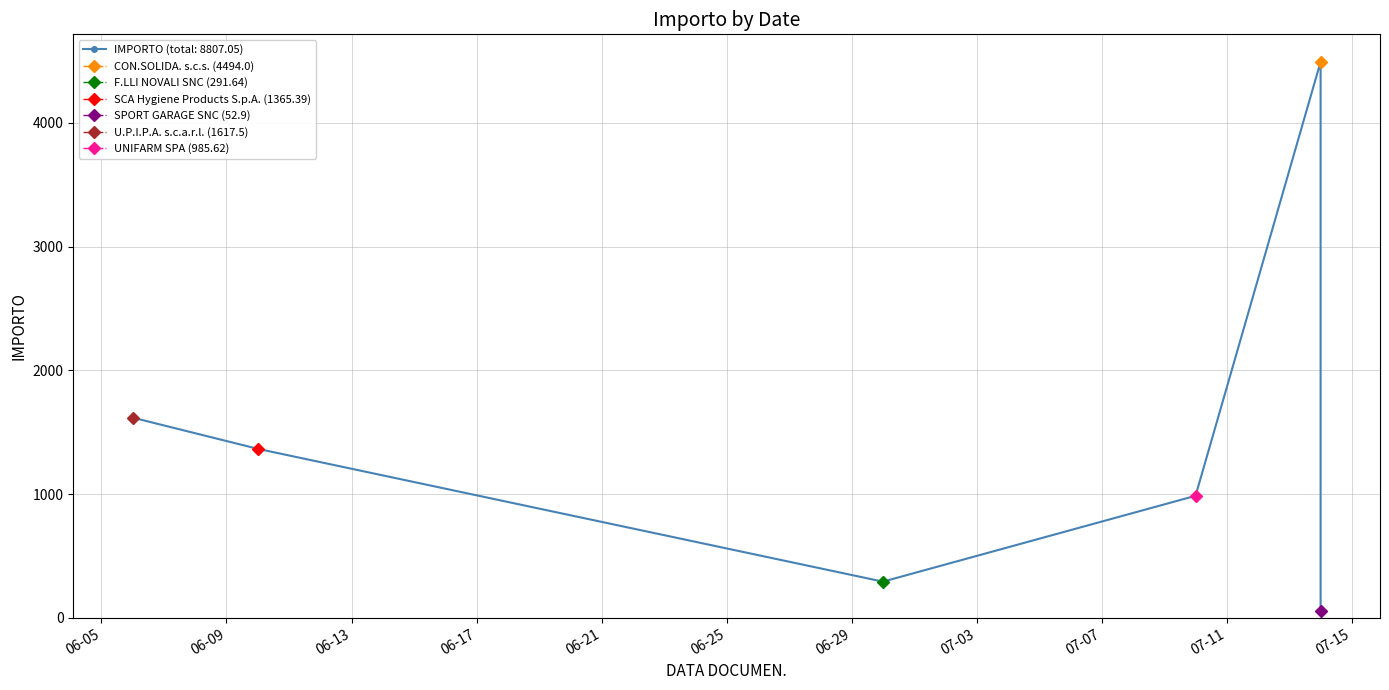

Rank the categories by value from lowest to highest.

2017-07-14, 2017-06-30, 2017-07-10, 2017-06-10, 2017-06-06, 2017-07-14